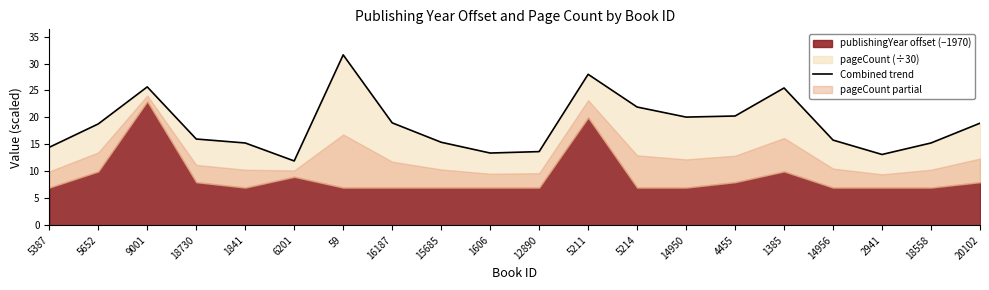

List the labels in order of value, smallest first.

6201, 2941, 1606, 12890, 5387, 1841, 18558, 15685, 14956, 18730, 5652, 20102, 16187, 14950, 4455, 5214, 1385, 9001, 5211, 59